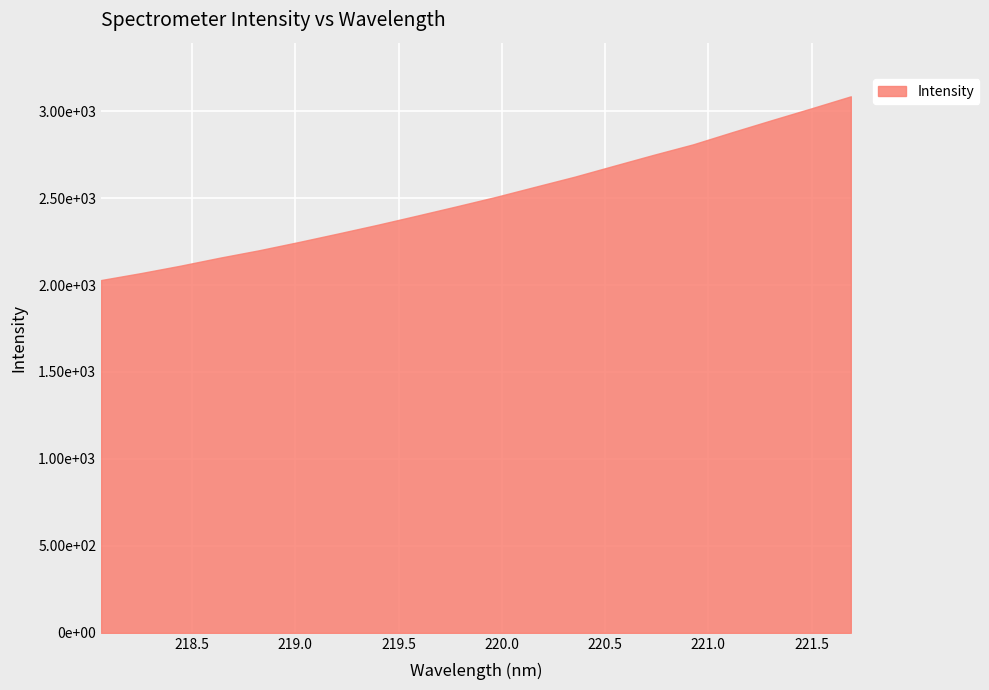

Does the chart have visible grid lines?

Yes